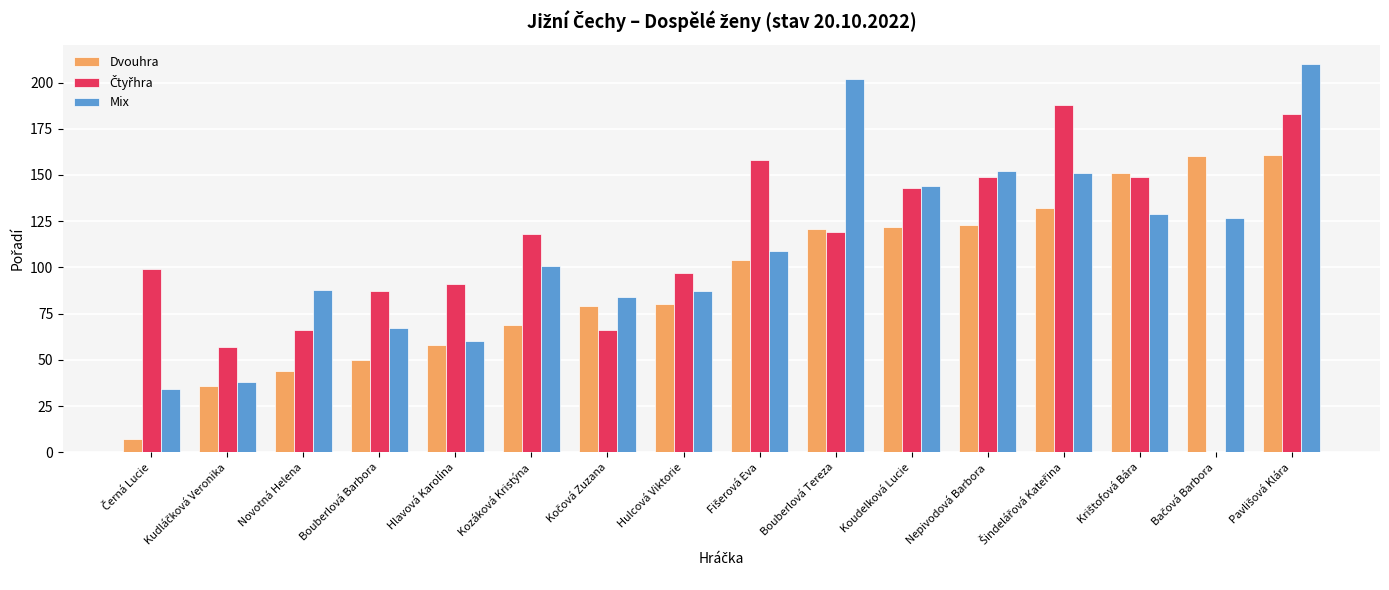

What is the sum of all Mix values?

1783